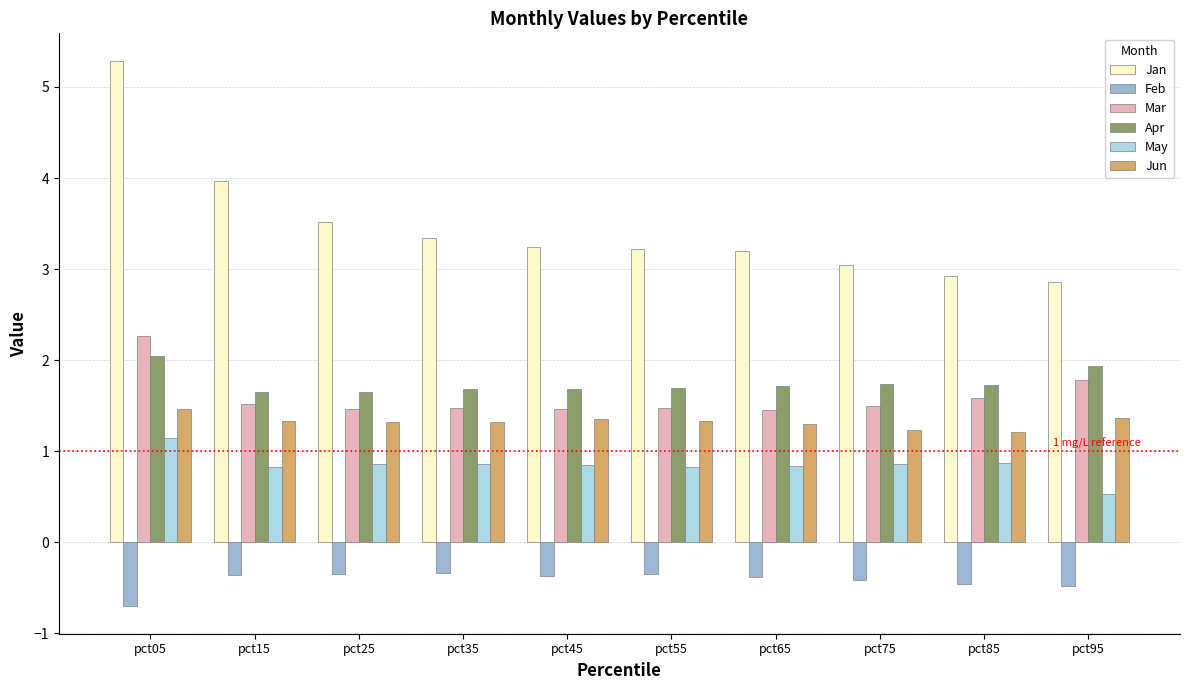

What is the sum of the Apr values at pct35 and pct15?

3.3